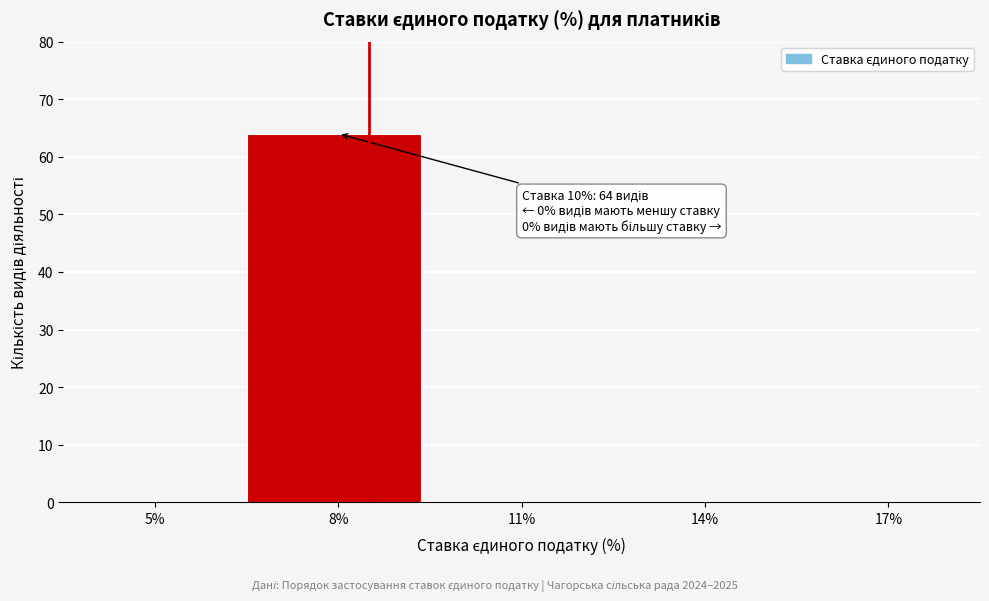

Reading left to right, transcribe all the data shown in this chart.

5%=0	8%=64	11%=0	14%=0	17%=0